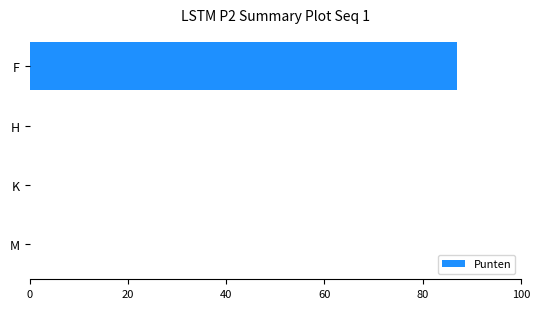

Reading bottom to top, transcribe all the data shown in this chart.

M=0	K=0	H=0	F=87